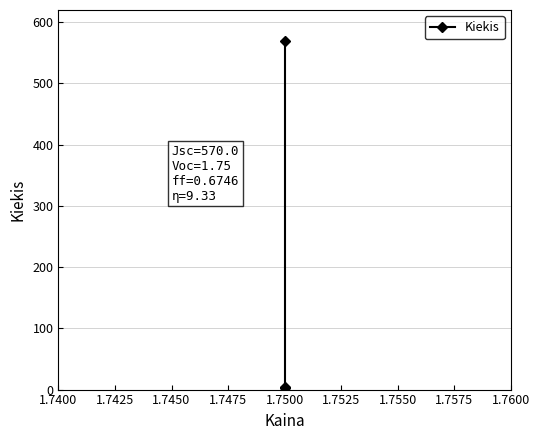

What is the value of the 1st point from the left?

570